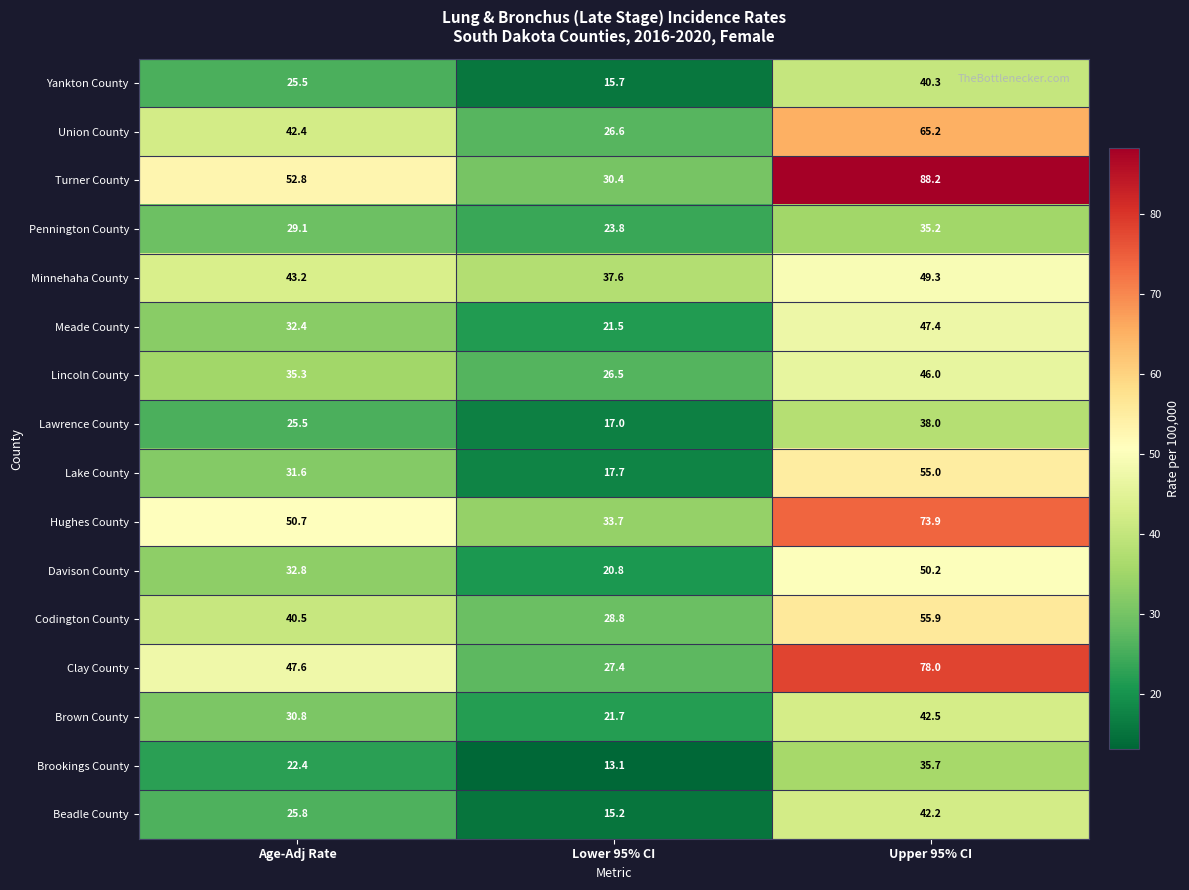

What is the spread (max minus min) of values at Lower 95% CI?

24.5